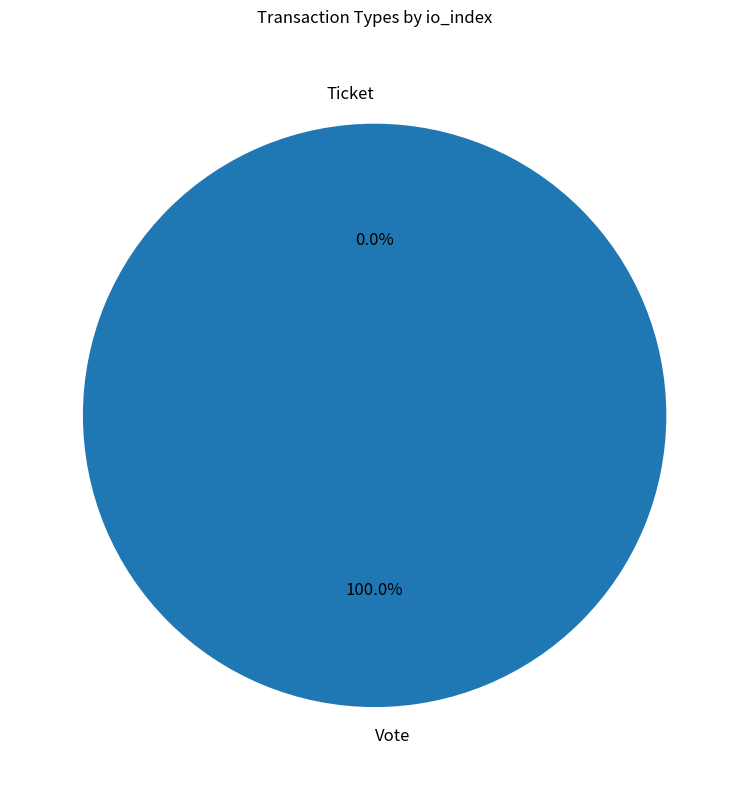

What percentage is the Vote slice, to the nearest percent?

100%